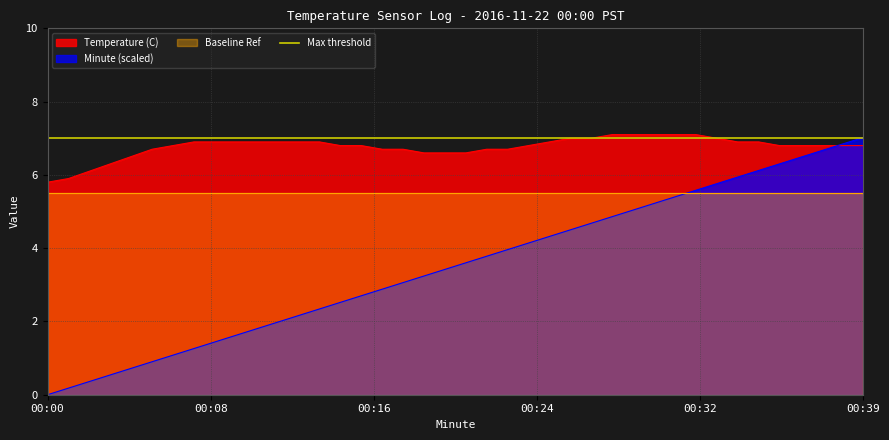

What is the maximum value for Minute (scaled)?

7.0